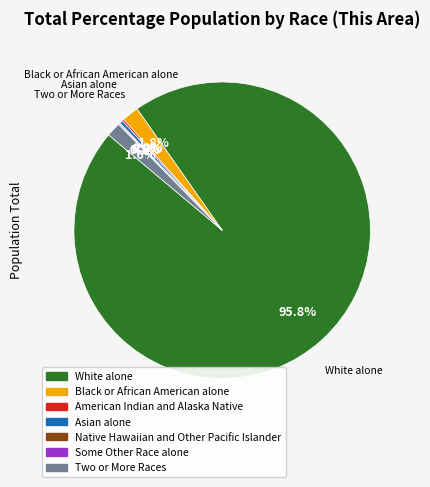

What is the total percentage of White alone and Asian alone?

96.2%